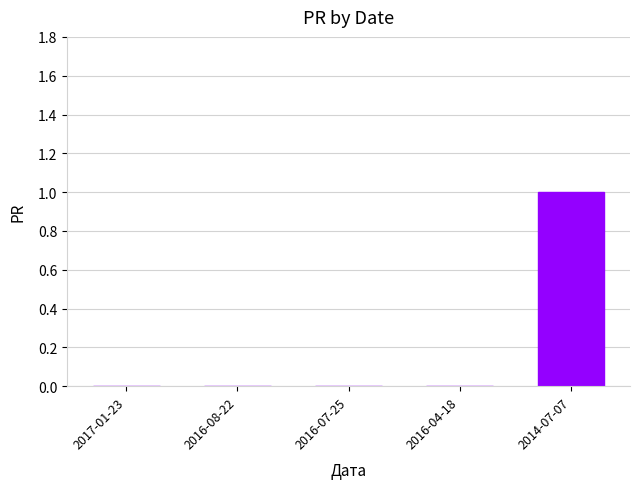

Reading left to right, what are all the values shown in this chart?

0	0	0	0	1